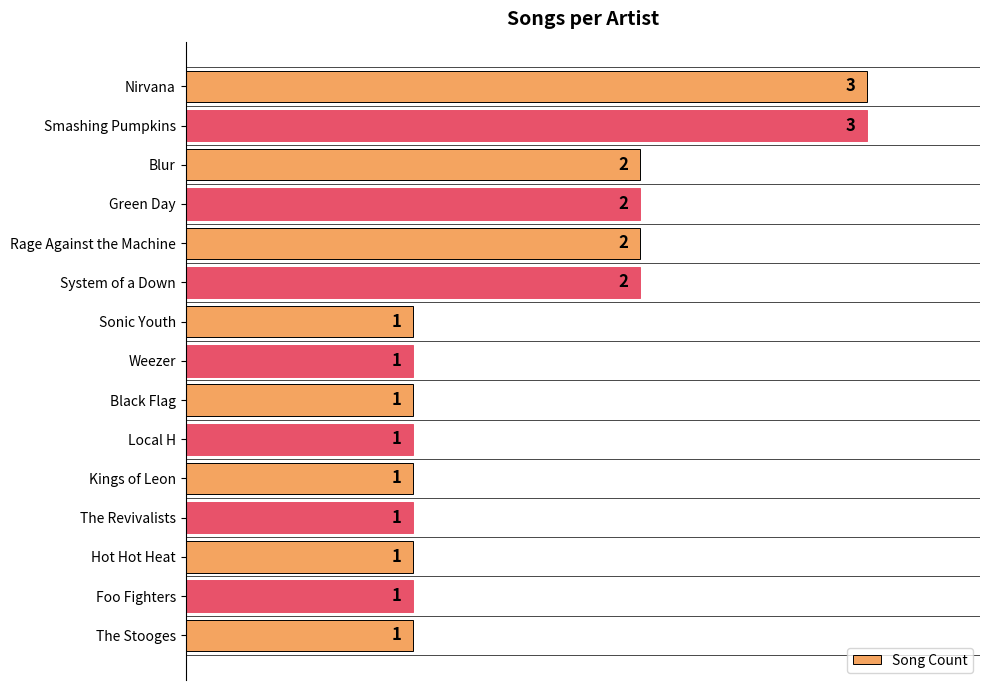

What is the difference between the maximum and minimum values?

2